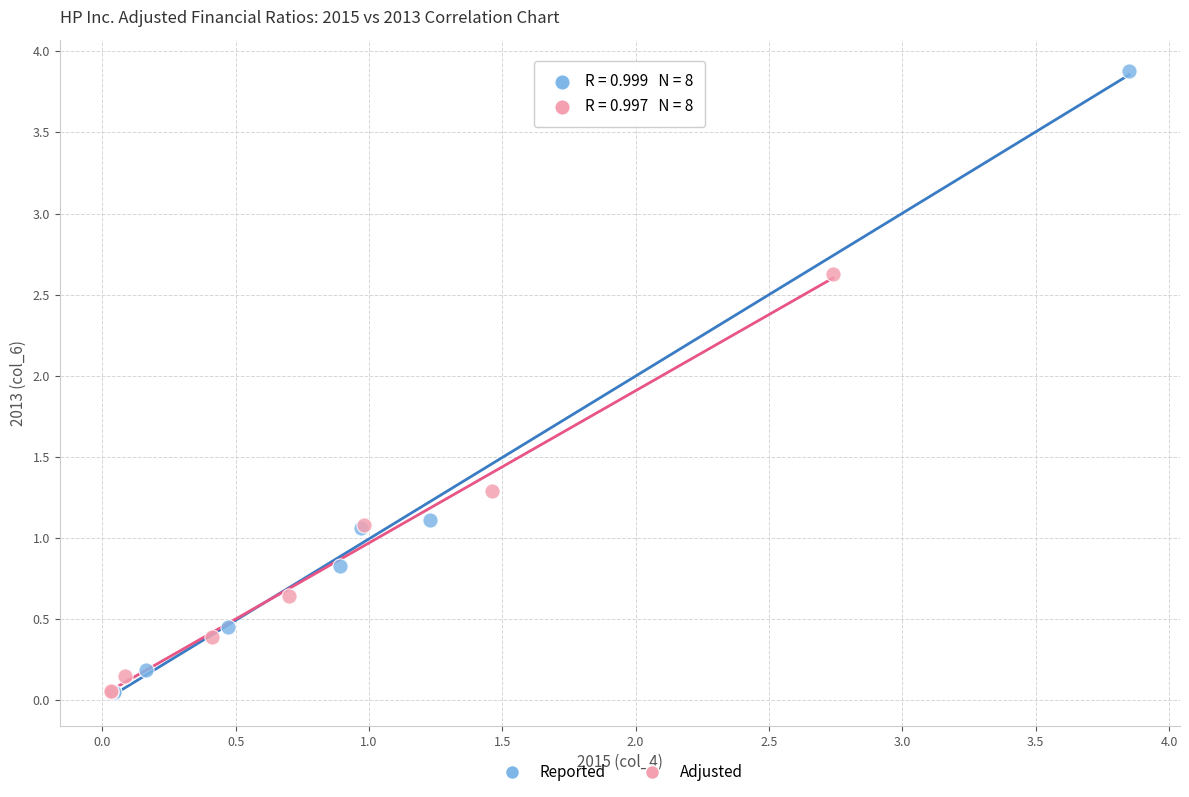

Which series reaches the maximum Y coordinate?

Reported